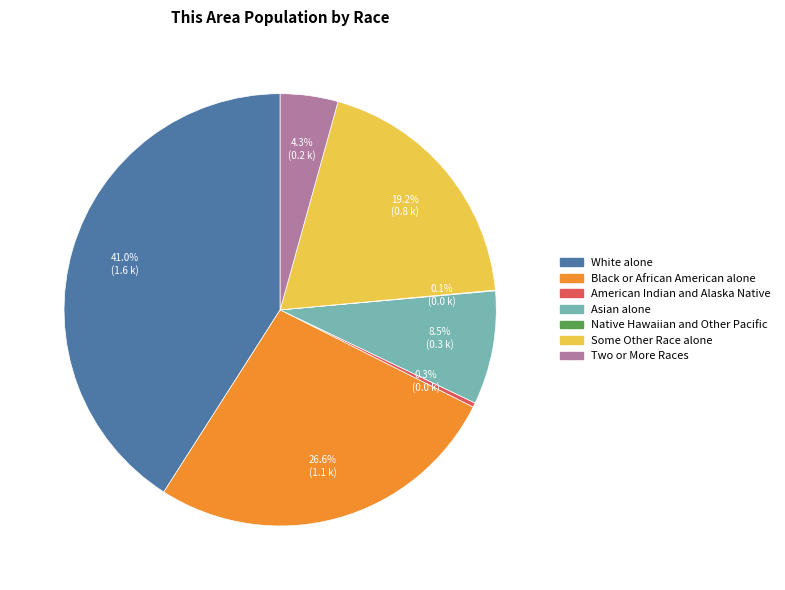

Combined, what portion of the pie is White alone and Asian alone?

49.5%